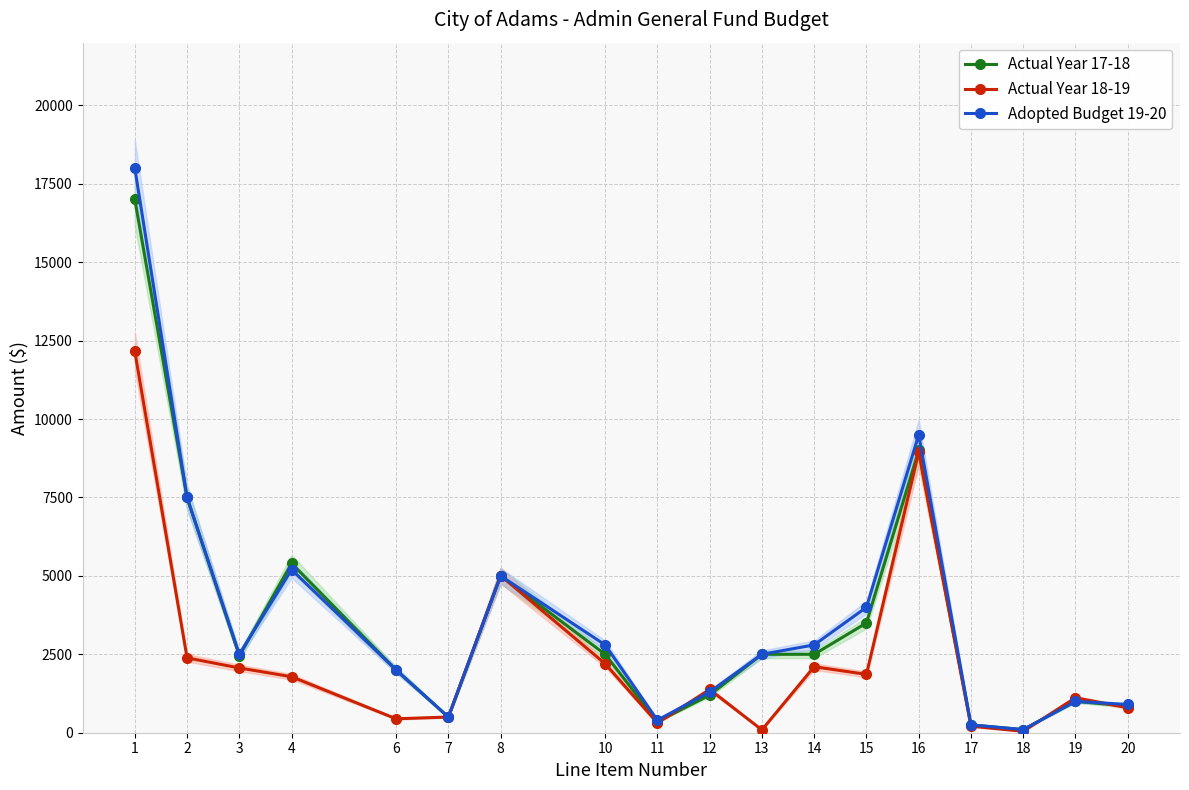

What is the average value of the Actual Year 18-19 series?

2411